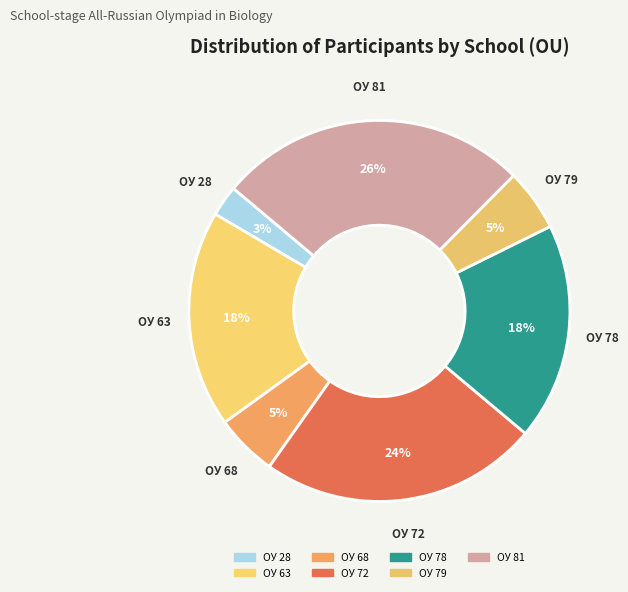

Is there any slice that represents more than half of the pie?

No